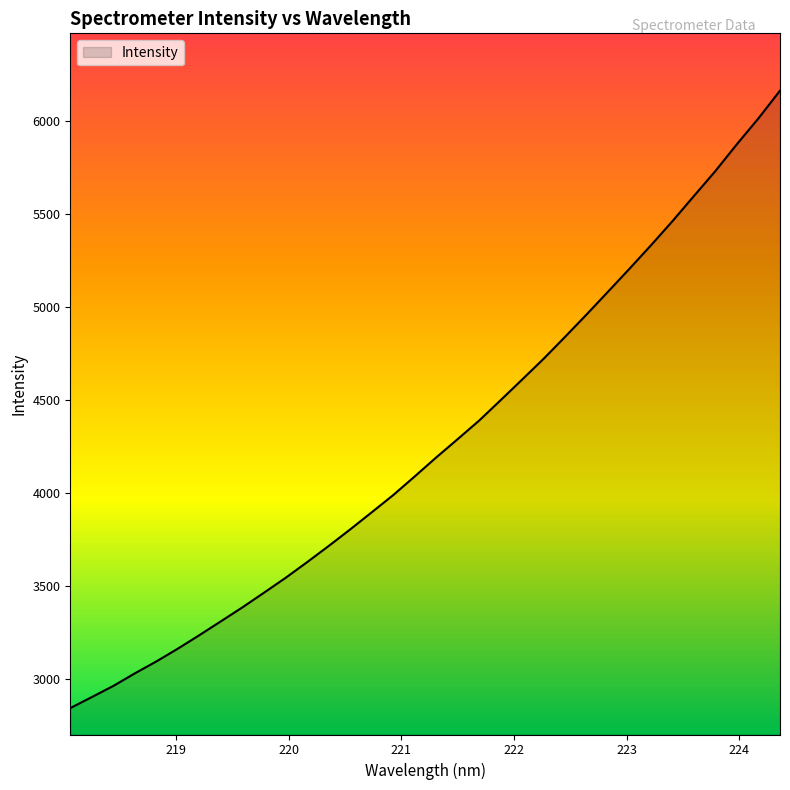

Reading left to right, transcribe all the data shown in this chart.

2842.0	2901.1	2961.1	3028.7	3092.9	3161.8	3234.3	3308.8	3383.9	3462.5	3542.0	3626.4	3713.1	3802.3	3894.1	3986.8	4087.0	4189.2	4287.9	4387.8	4497.6	4608.4	4720.3	4838.3	4958.6	5081.3	5205.0	5331.1	5460.8	5596.1	5730.5	5874.6	6013.1	6161.6